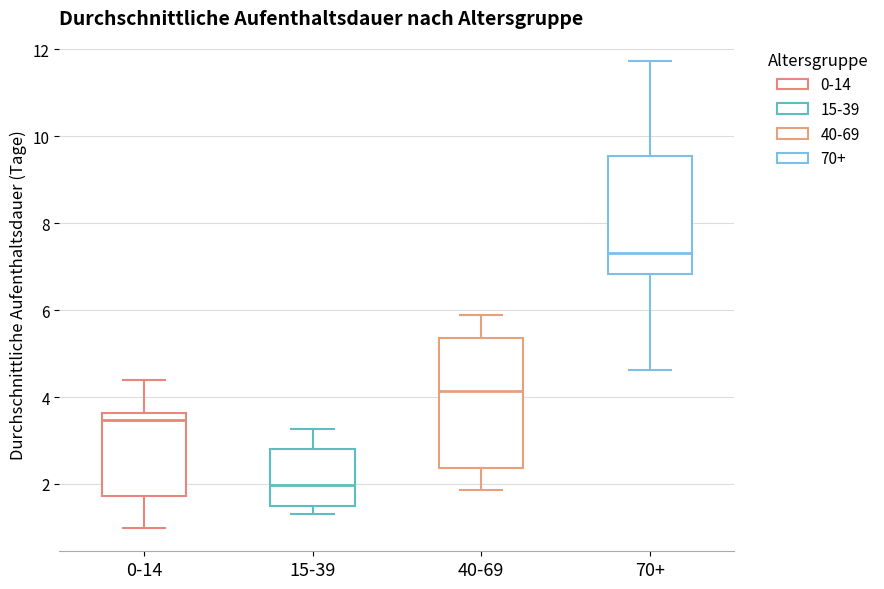

Reading left to right, read every box against the y-axis: the position of its median line, the range the box covers, and the ends of its whiskers. The values are not printed on the chart, so give them approximately, as read against the axis.

0-14: median 3.4, box 1.8 to 3.6, whiskers 1.0 to 4.4
15-39: median 2.0, box 1.4 to 2.8, whiskers 1.2 to 3.2
40-69: median 4.2, box 2.4 to 5.4, whiskers 1.8 to 5.8
70+: median 7.4, box 6.8 to 9.6, whiskers 4.6 to 11.8